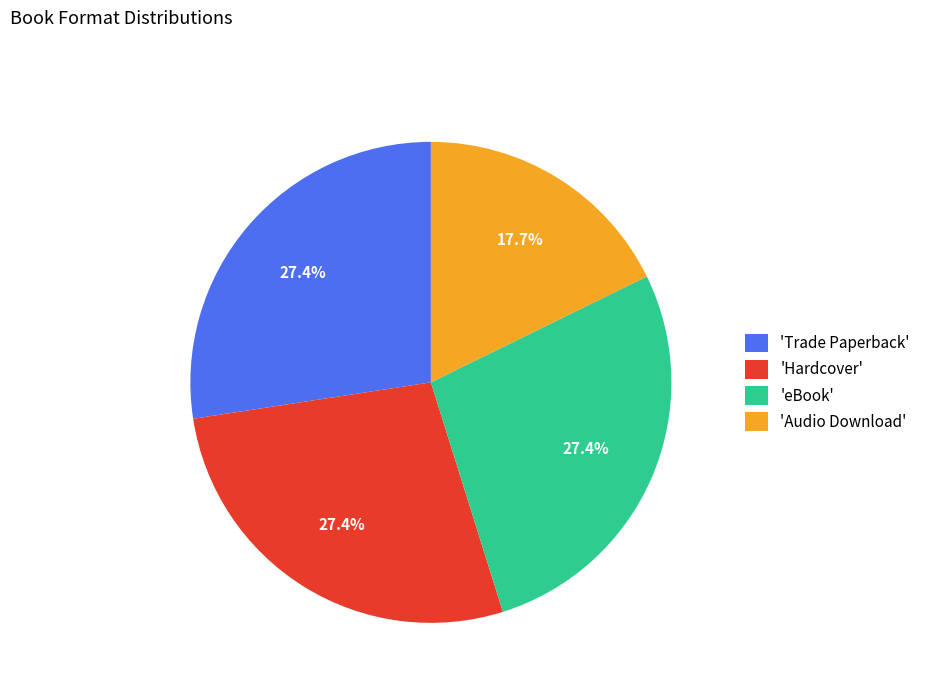

Does any single category account for the majority?

No